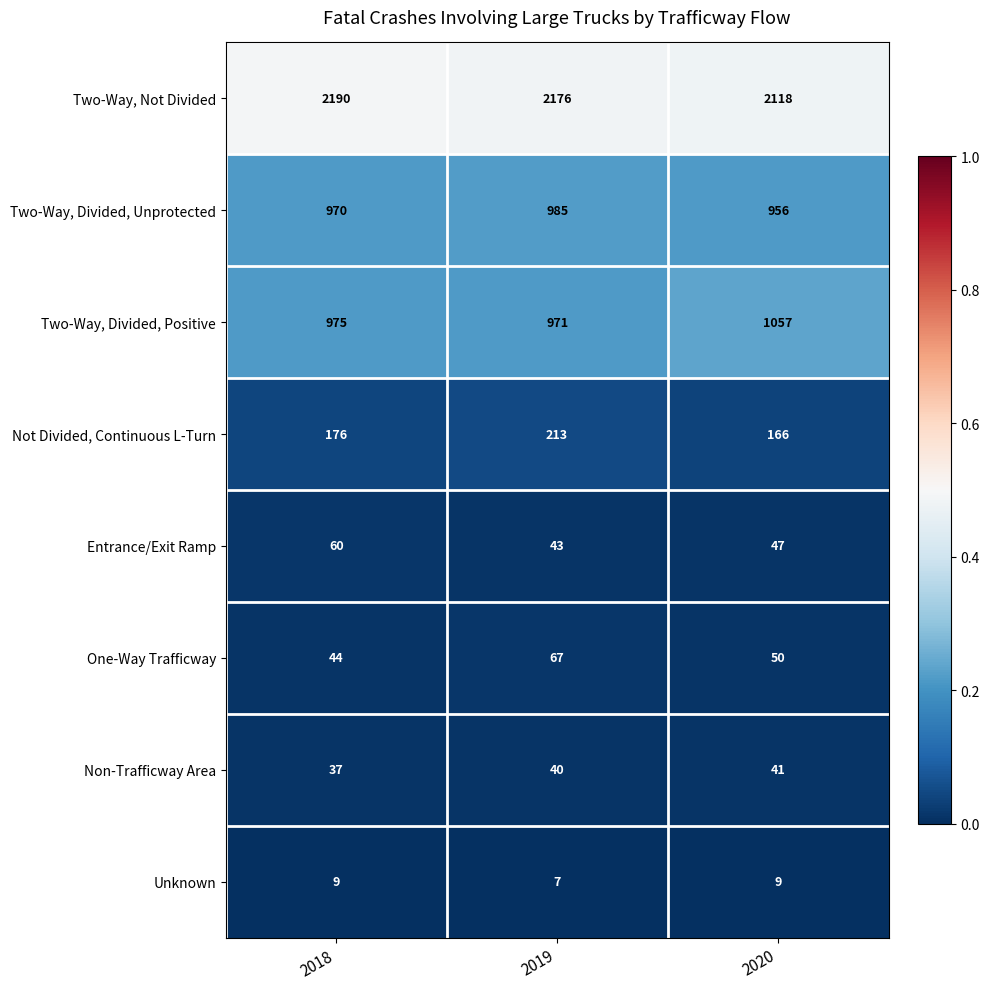

What is the difference between the One-Way Trafficway values at 2020 and 2019?

17